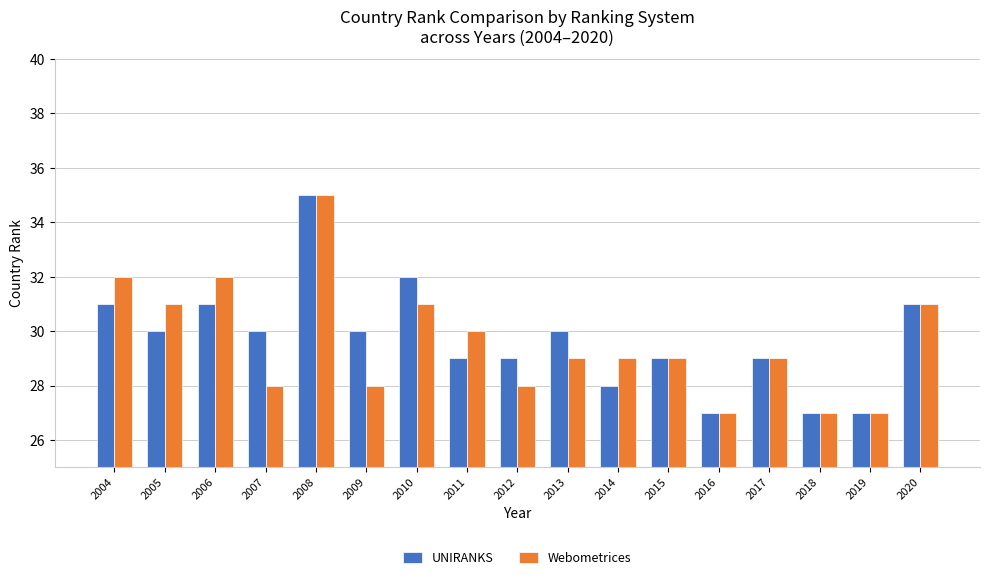

What is the spread (max minus min) of values at 2011?

1